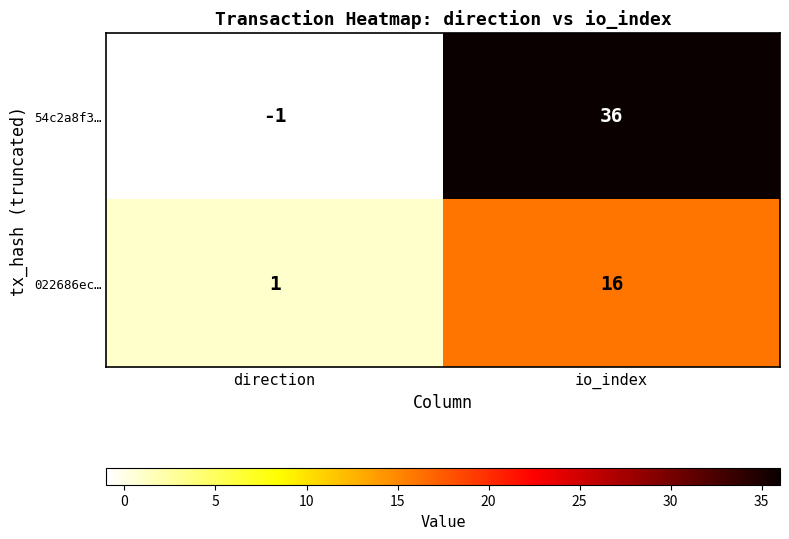

How many data points does each series have?

2